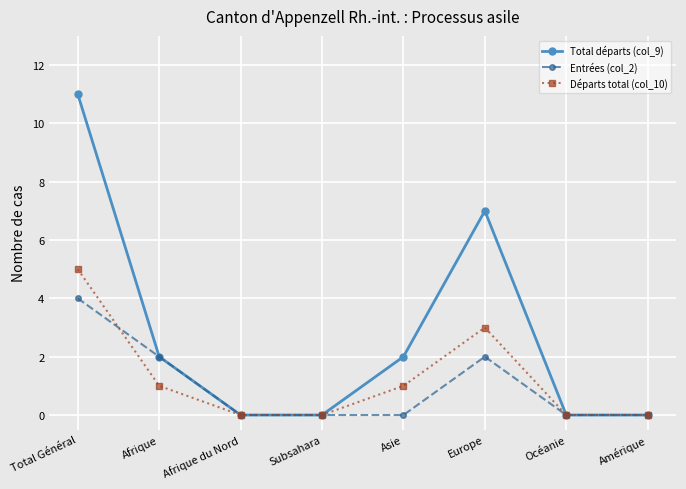

Count the number of categories in the chart.

8